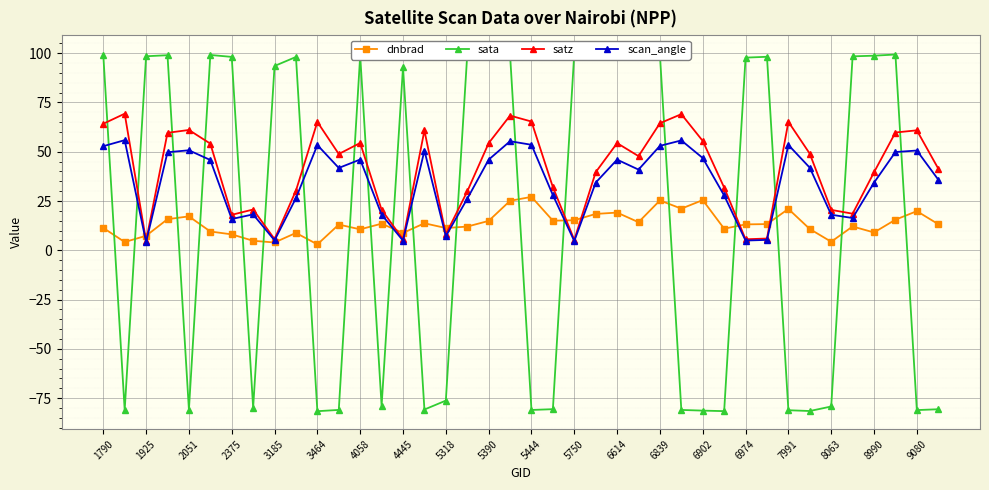

Is it true that scan_angle equals 6.7 at 8063?

False